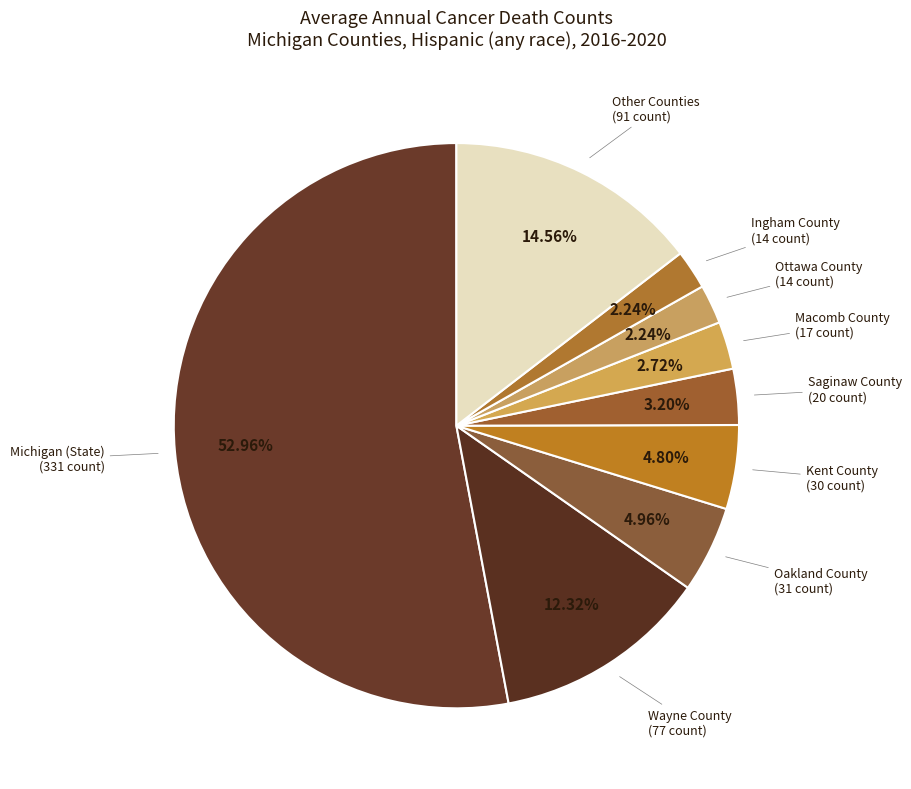

What is the largest slice in the pie chart?

Michigan (State)